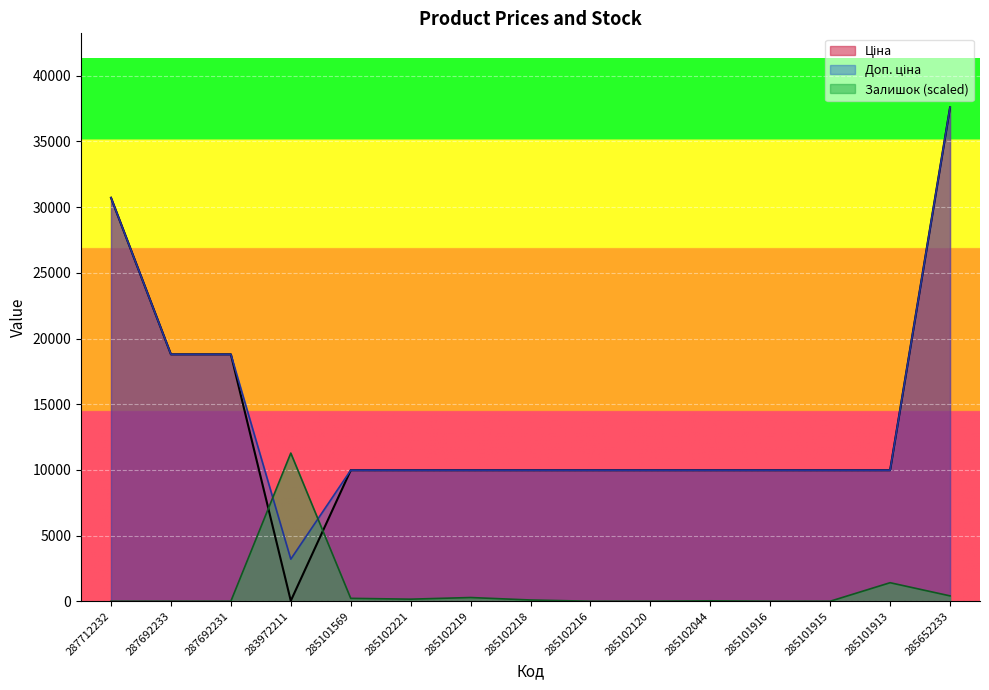

What is the total value across all series at 283972211?

14515.1